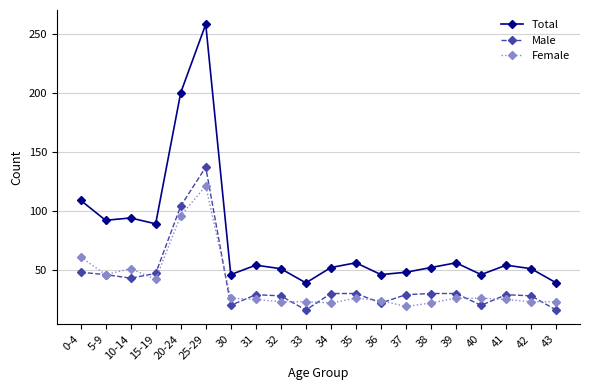

What is the approximate value of Male at 35, to the nearest 5?

30